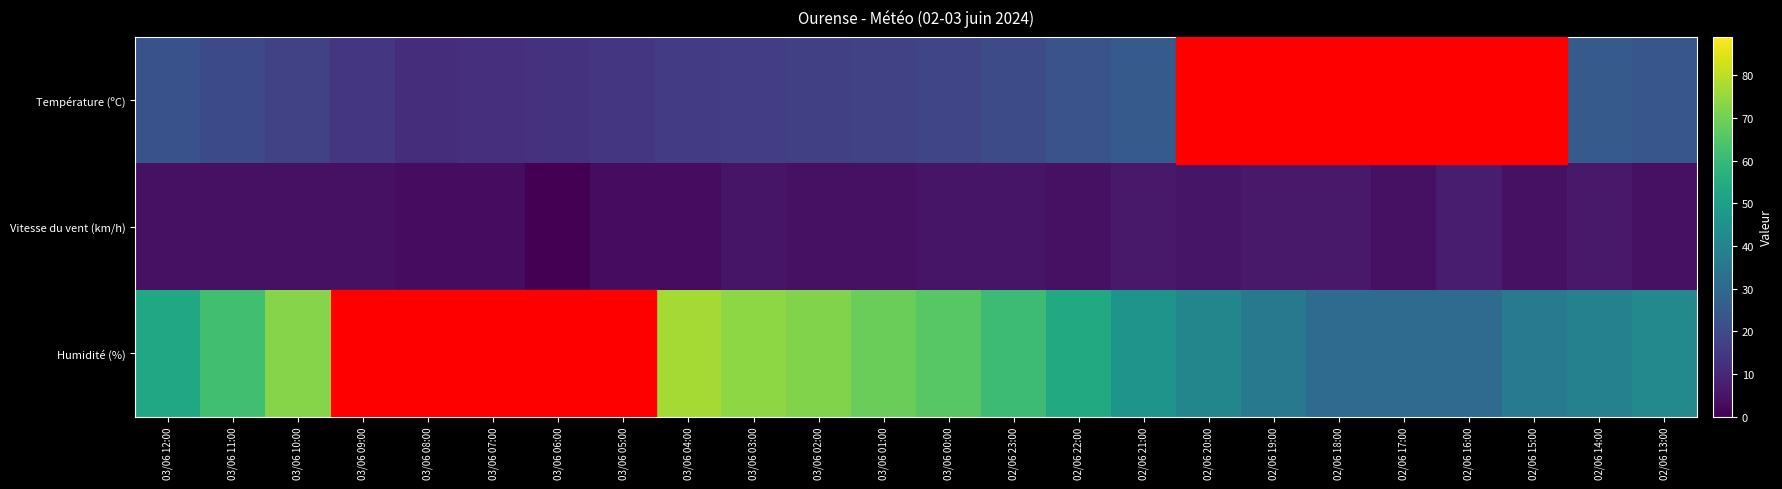

Between 02/06 14:00 and 02/06 23:00, which is larger?

02/06 14:00